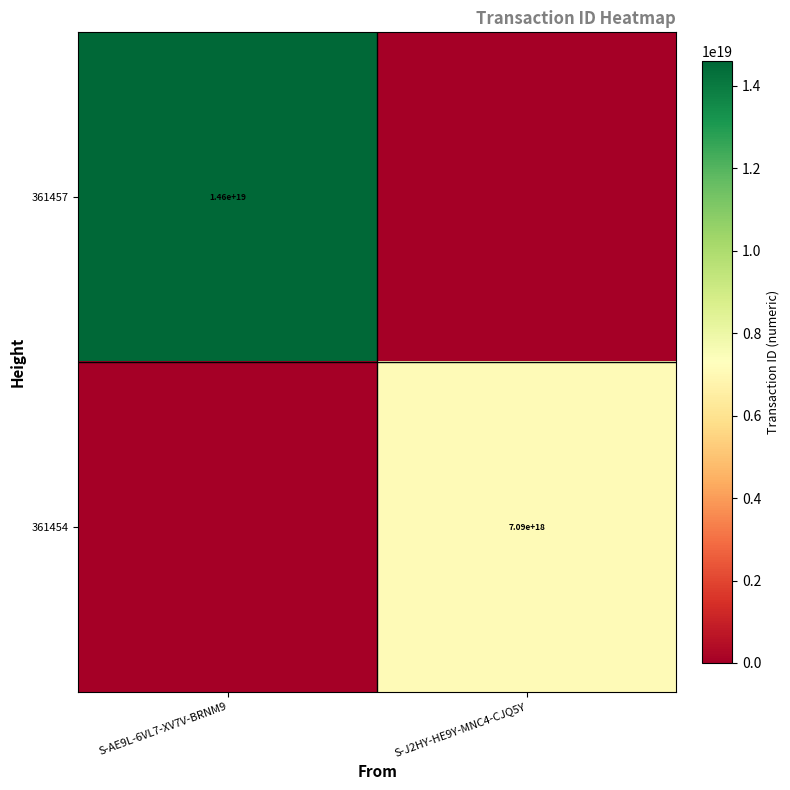

What is the difference between the highest and lowest values at S-AE9L-6VL7-XV7V-BRNM9?

14596446963298586624